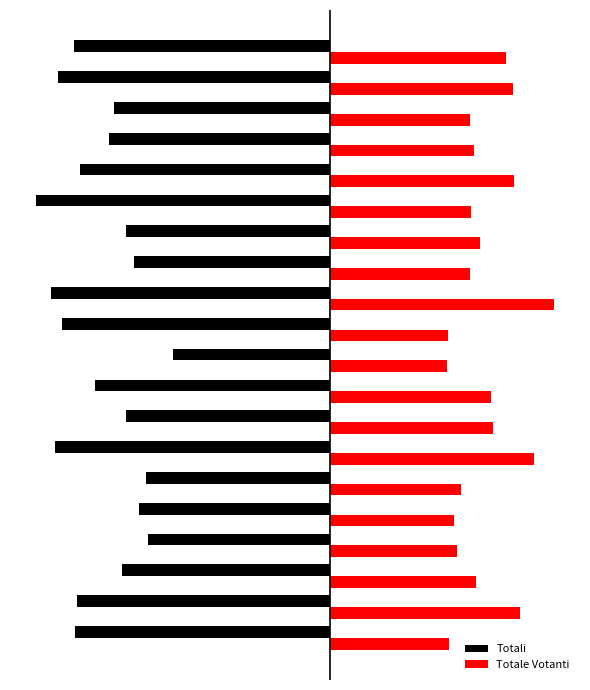

Which series has the largest total across all categories?

Totale Votanti